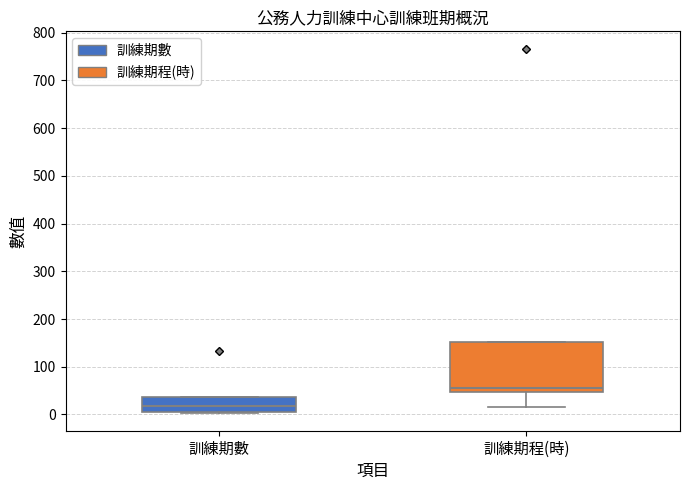

Where does the median line of the box for 訓練期數 sit on the y-axis? The values are not printed on the chart, so give them approximately, as read against the axis.

20